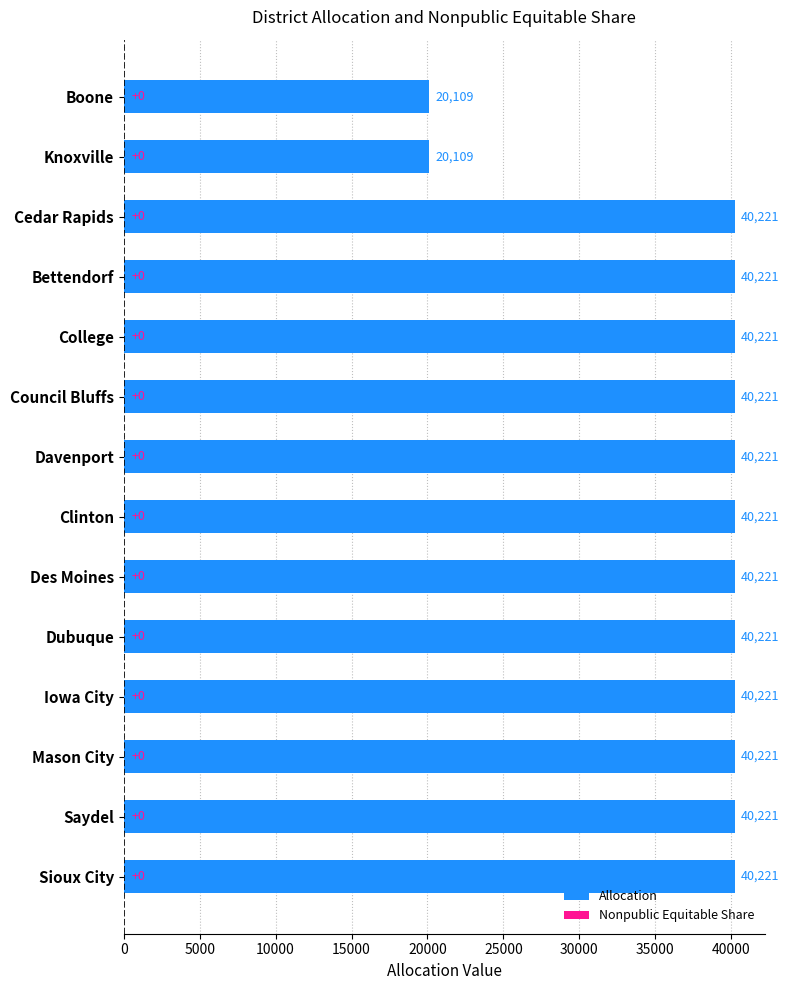

The chart shows a value of 20109 at Knoxville. True or false?

True